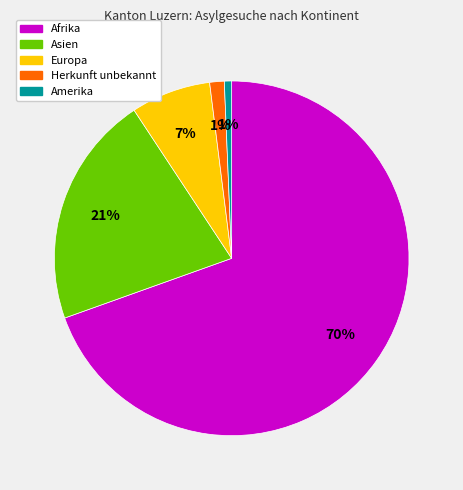

The Afrika slice represents 61% of the pie. True or false?

False